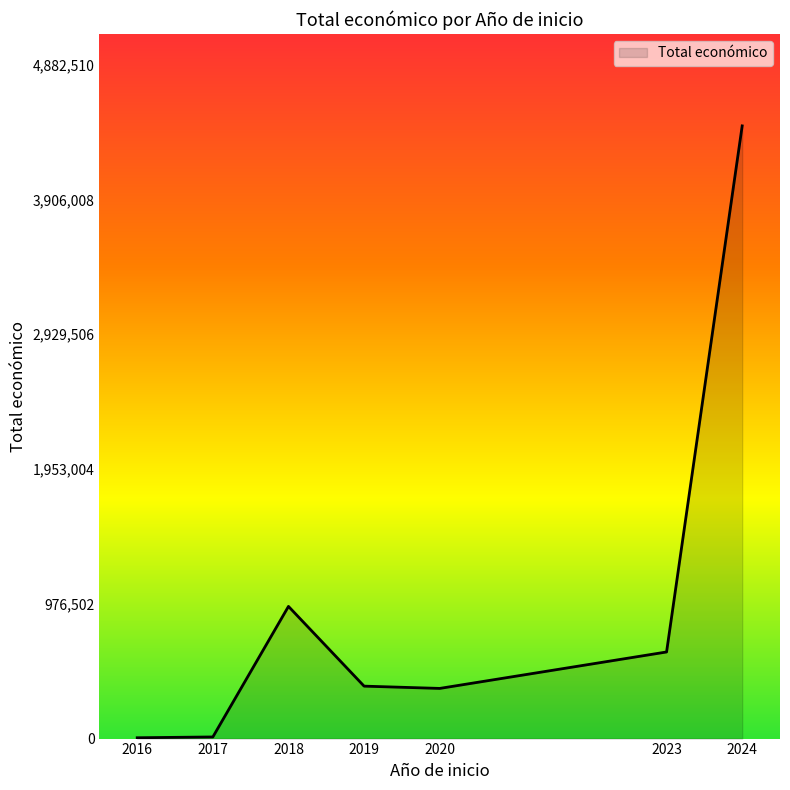

Is it true that the value at 2024 is 6845362?

False